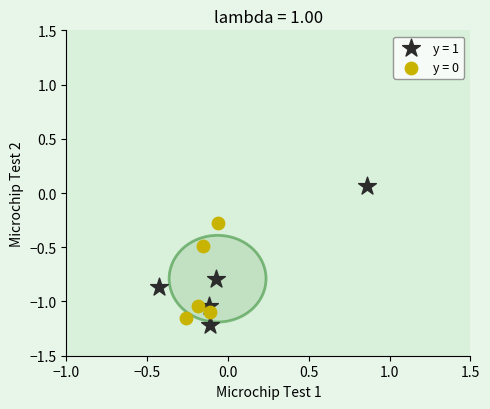

Which series has the largest Y range (max minus min)?

y = 1